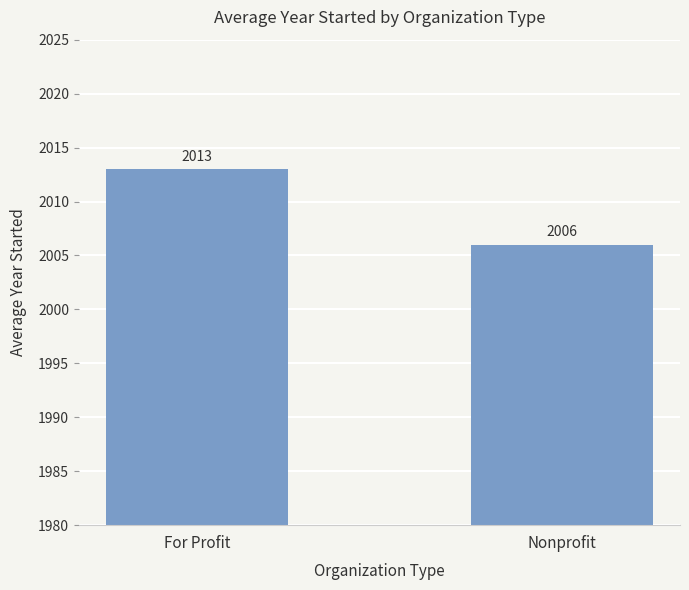

What is the change in value from For Profit to Nonprofit?

-7